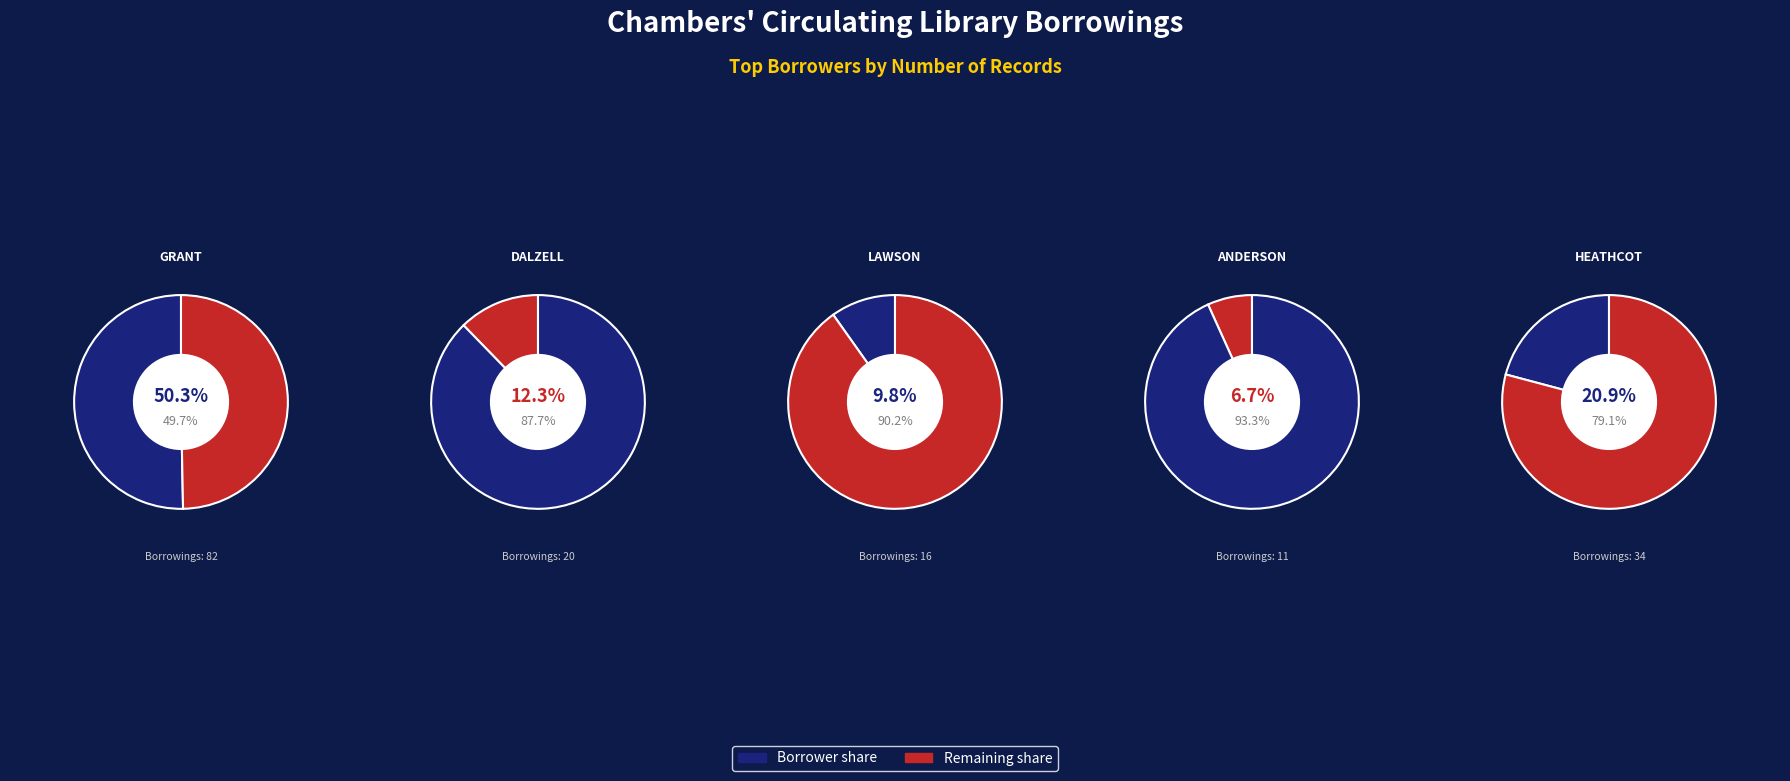

Which slice is the largest?

Grant, Grace (Miss)